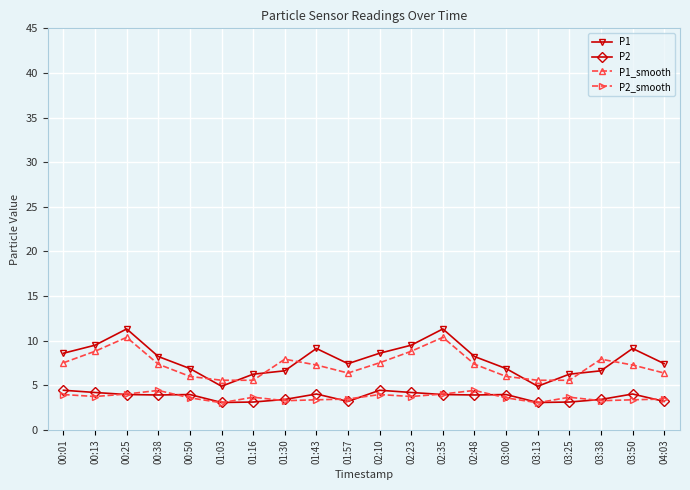

The P1 series shows 3.7 at 01:43. True or false?

False